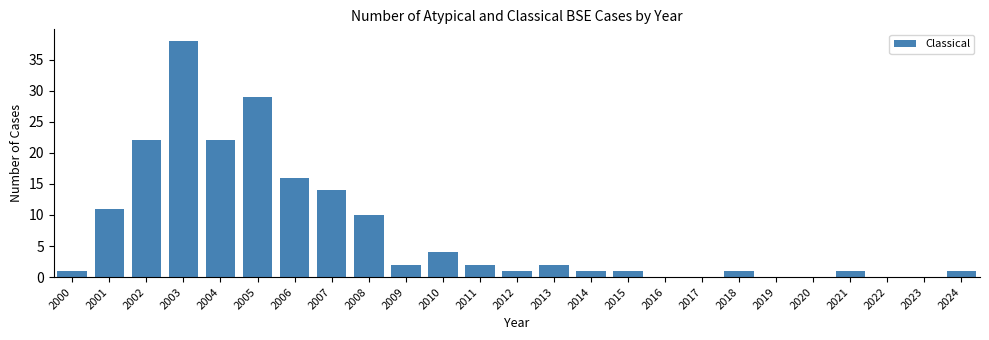

Reading left to right, list all the values displayed in this chart.

2000=1	2001=11	2002=22	2003=38	2004=22	2005=29	2006=16	2007=14	2008=10	2009=2	2010=4	2011=2	2012=1	2013=2	2014=1	2015=1	2016=0	2017=0	2018=1	2019=0	2020=0	2021=1	2022=0	2023=0	2024=1